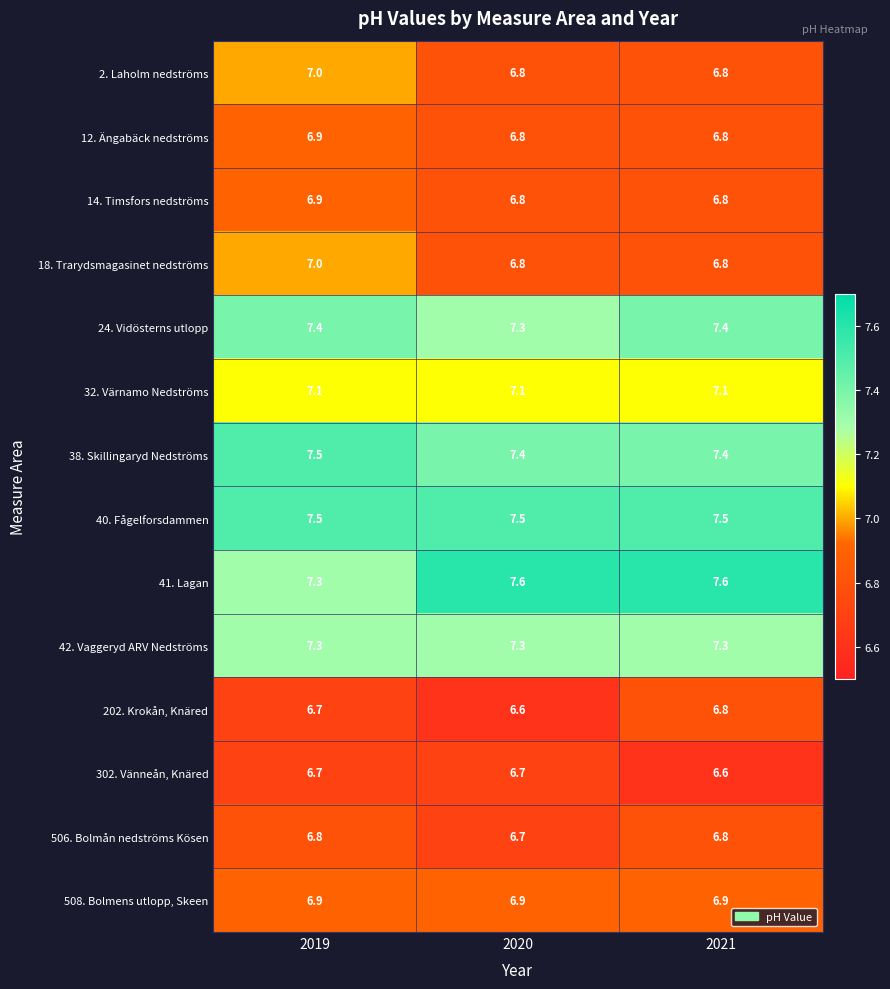

Between 2019 and 2021, which series saw the biggest shift?

41. Lagan